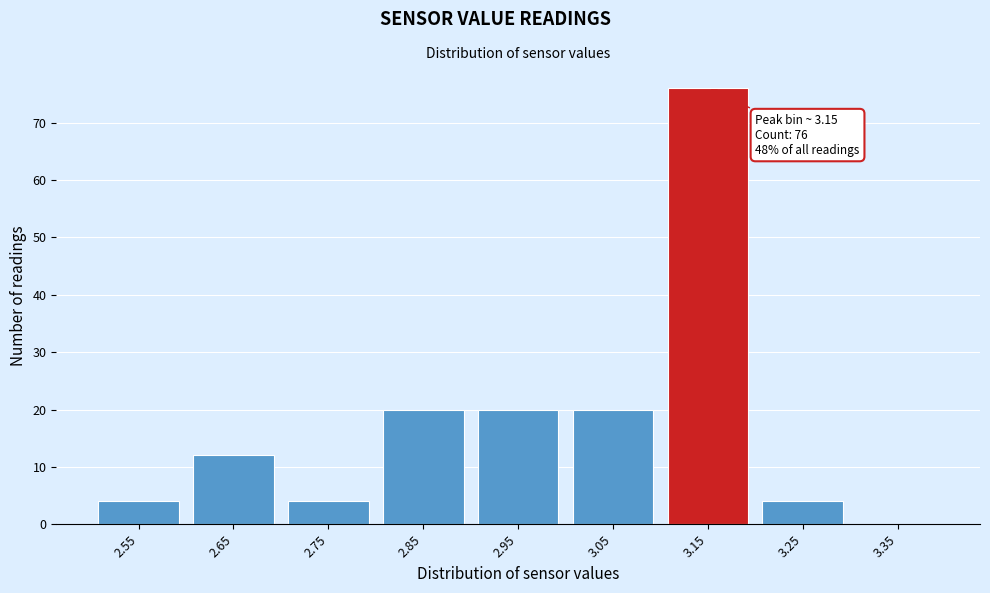

Reading left to right, transcribe all the data shown in this chart.

2.55=4	2.65=12	2.75=4	2.85=20	2.95=20	3.05=20	3.15=76	3.25=4	3.35=0